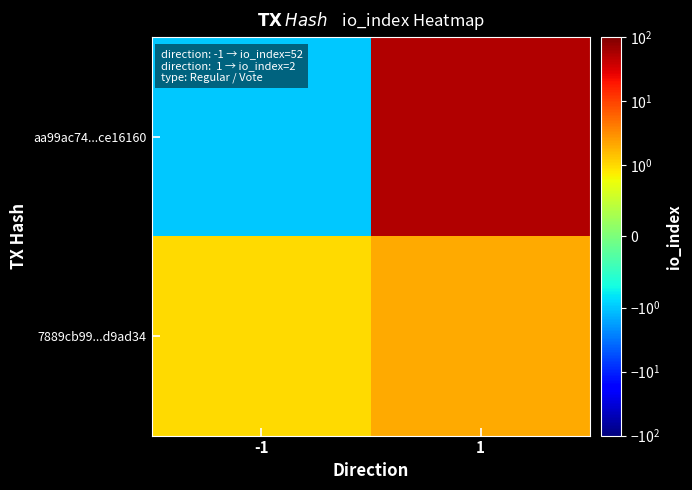

Rank the series at 1 from lowest to highest value.

7889cb99...d9ad34, aa99ac74...ce16160